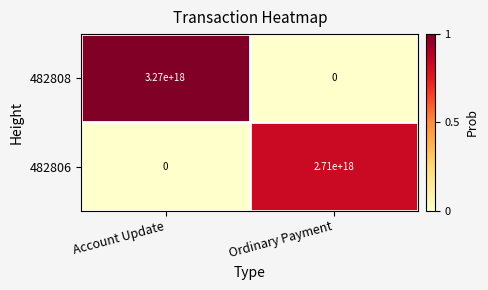

Which series has the largest total across all categories?

482808